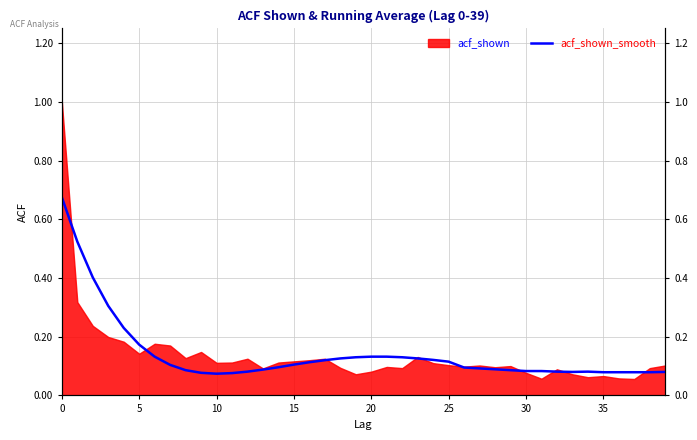

What value does the data have at 13?

0.1